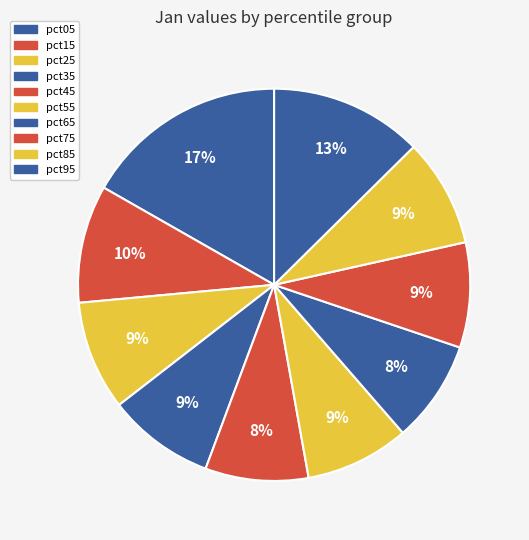

To the nearest percent, what percentage of the pie is pct25?

9%